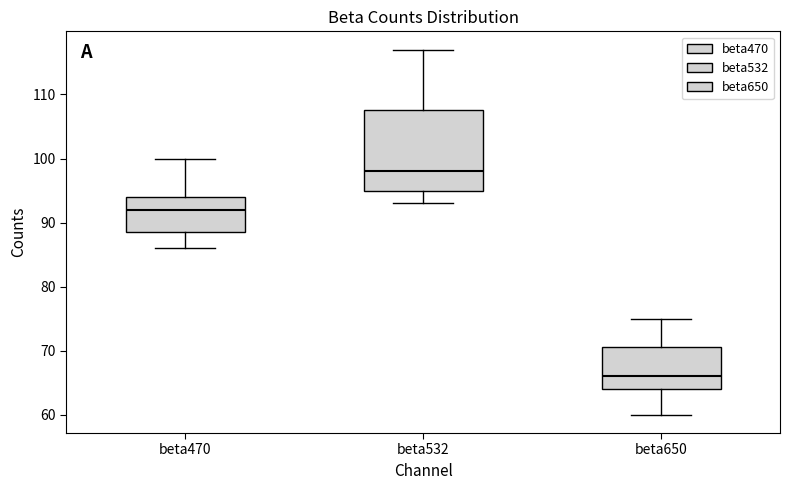

Reading left to right, transcribe this box plot: for each box, give where its median line is, the range the box spans, and where its two whiskers end, as read against the y-axis. The values are not printed on the chart, so give them approximately, as read against the axis.

beta470: median 92, box 89 to 94, whiskers 86 to 100
beta532: median 98, box 95 to 108, whiskers 93 to 117
beta650: median 66, box 64 to 71, whiskers 60 to 75